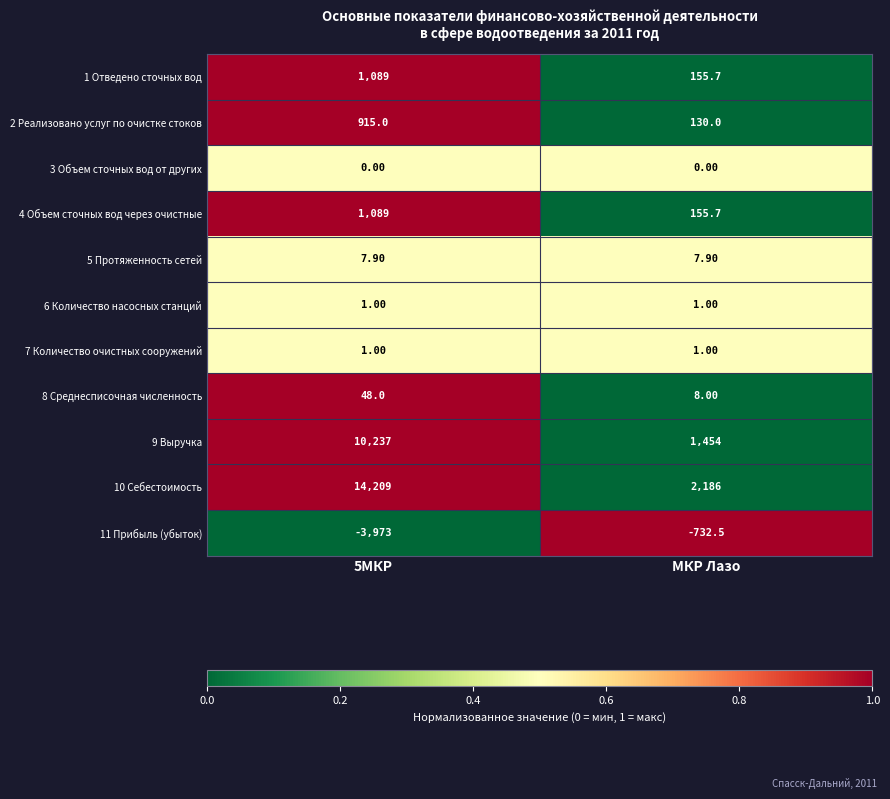

What is the spread (max minus min) of values at МКР Лазо?

2918.5